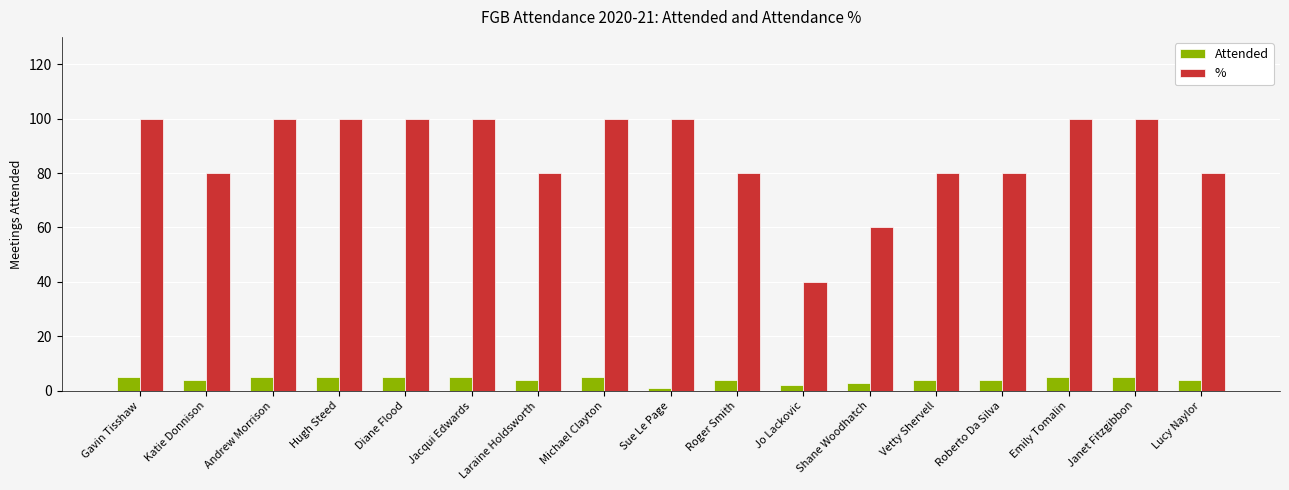

What is the average value of the % series?

87